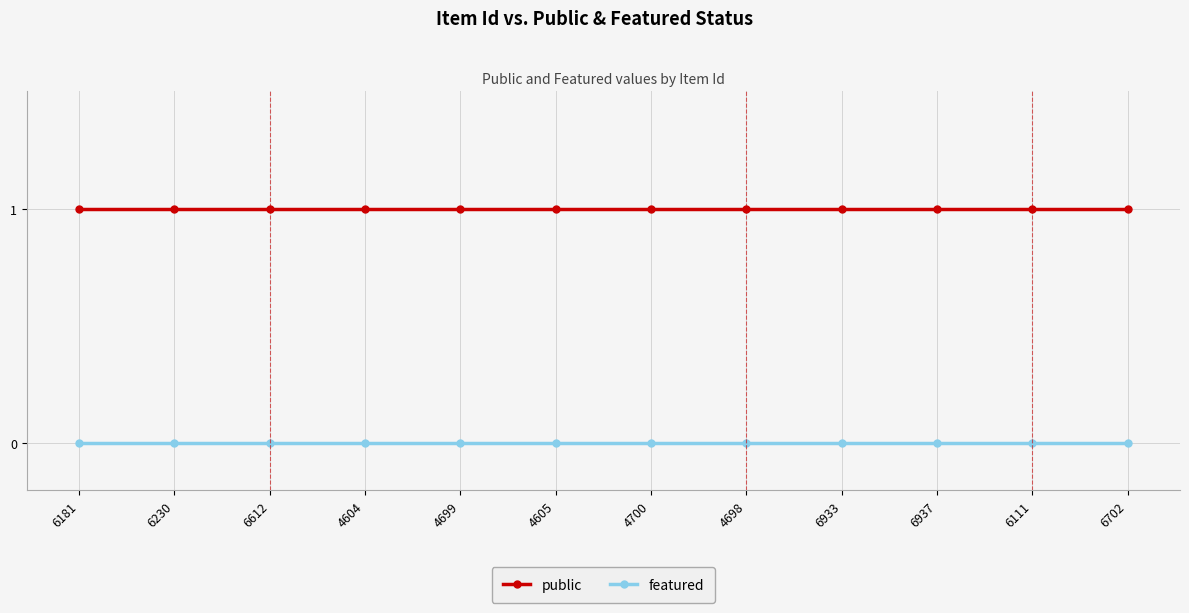

What is the sum of all public values?

12